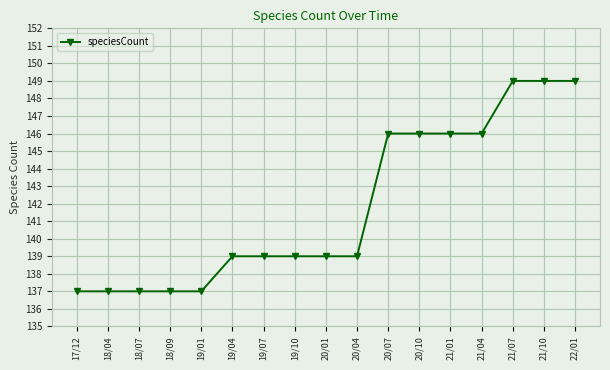

What is the label of the 10th point from the left?

20/04